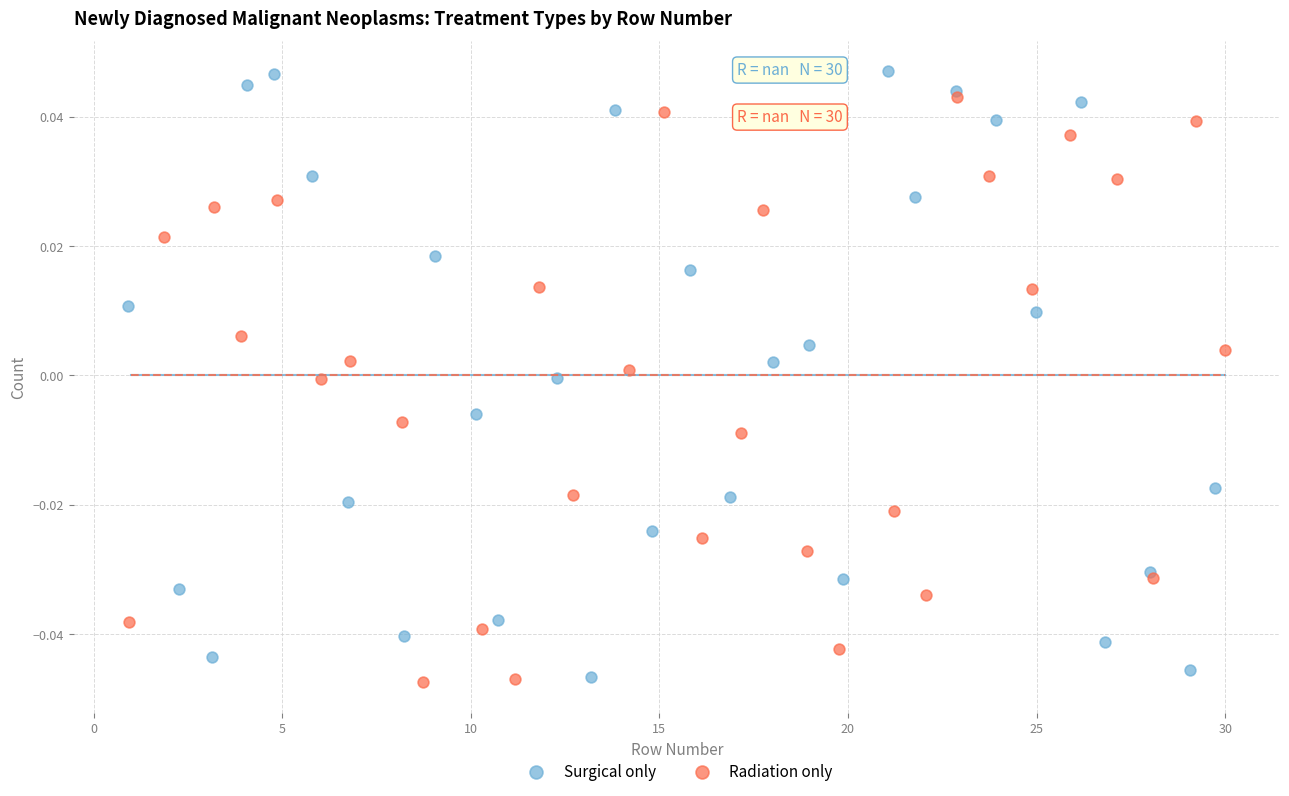

What are all the series names shown in the legend?

Surgical only, Radiation only